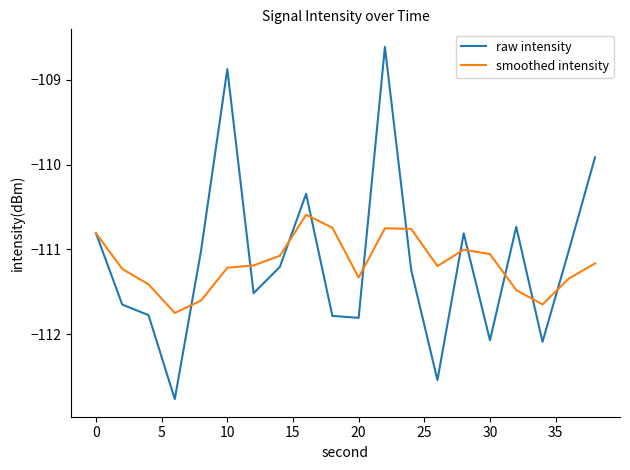

What is the lowest value of the raw intensity series?

-112.8